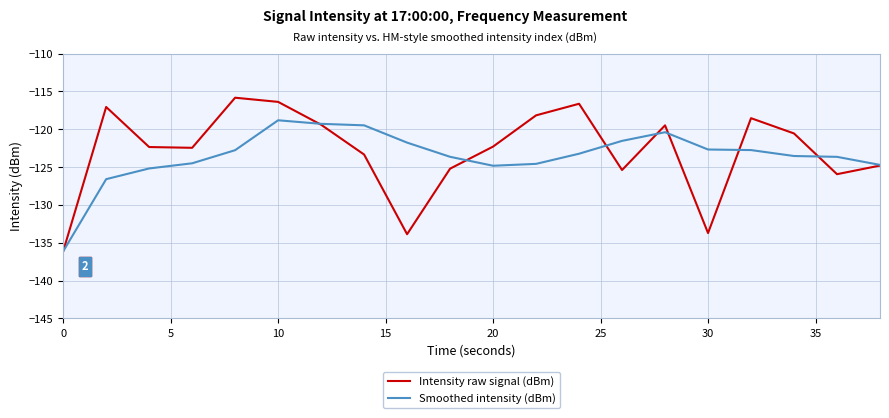

What is the difference between the maximum and minimum values in the Smoothed intensity (dBm) series?

17.3